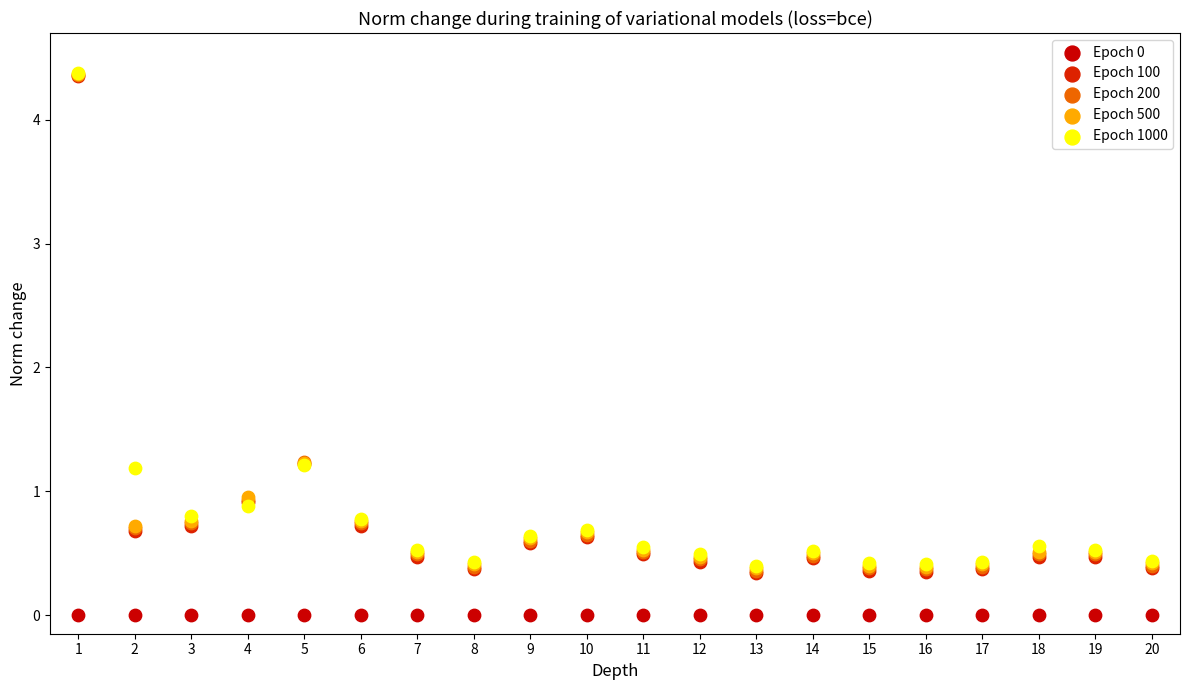

What are all the series names shown in the legend?

Epoch 0, Epoch 100, Epoch 200, Epoch 500, Epoch 1000